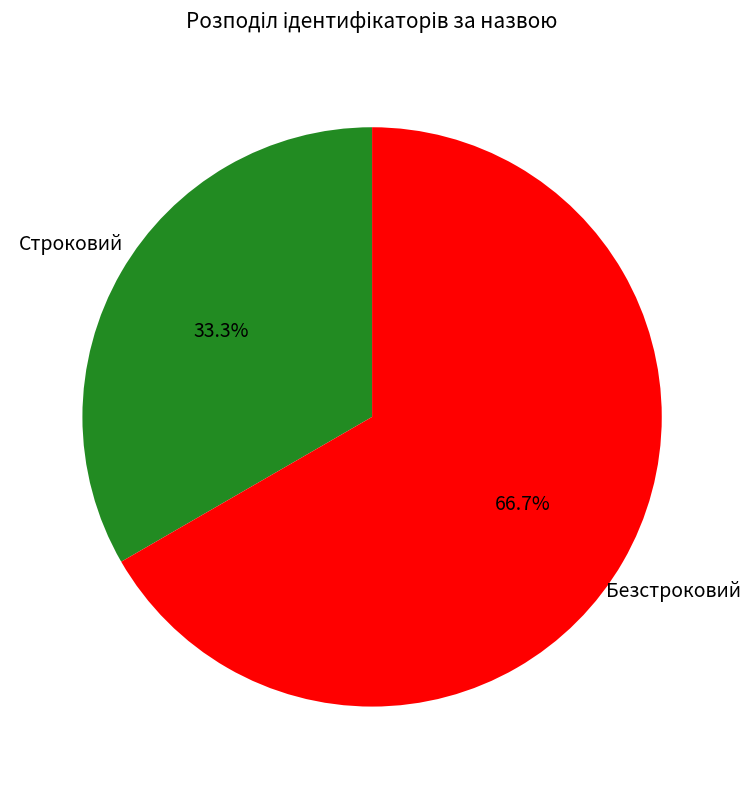

Which category has the biggest portion of the pie?

Безстроковий